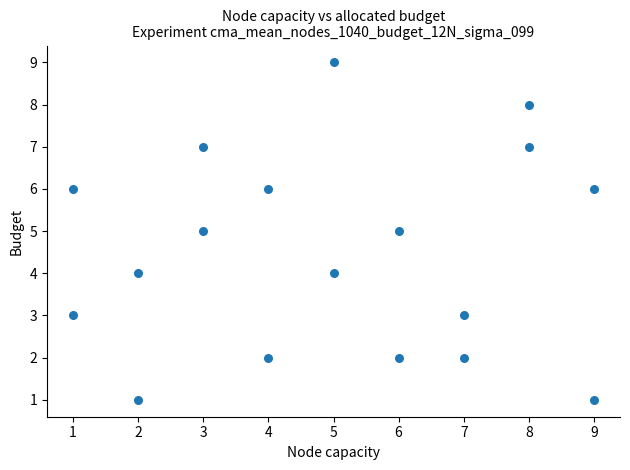

What is the range of X values (max minus min)?

8